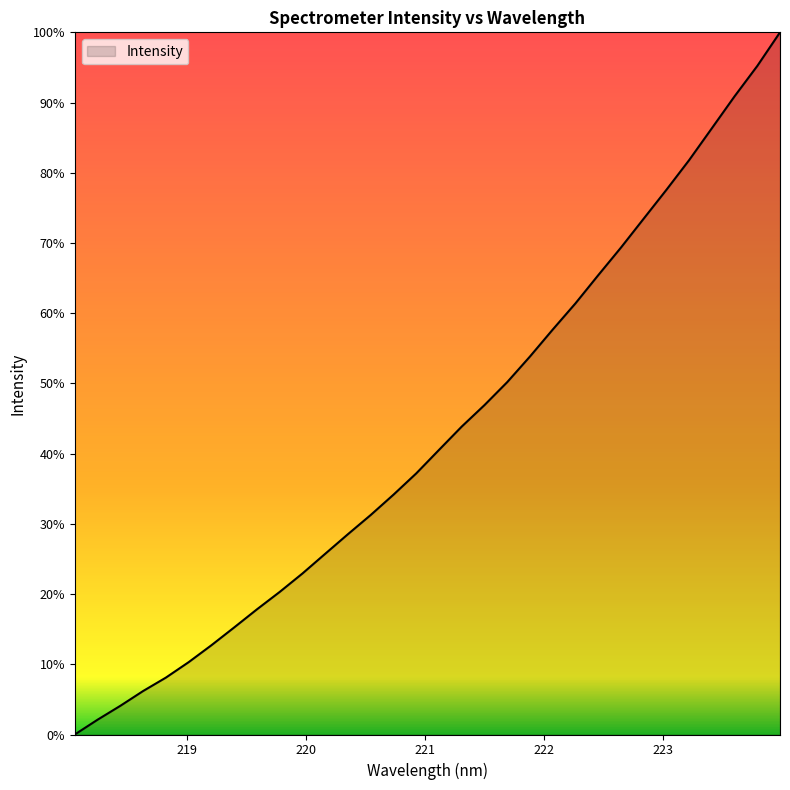

Reading left to right, transcribe all the data shown in this chart.

218.0596=2144.7	218.2508=2194.1	218.442=2240.5	218.6332=2290.0	218.8244=2334.8	219.0156=2386.5	219.2067=2443.0	219.3979=2502.6	219.589=2563.1	219.7801=2621.3	219.9712=2683.0	220.1623=2748.8	220.3533=2814.4	220.5444=2878.6	220.7354=2946.4	220.9264=3017.5	221.1174=3096.0	221.3083=3174.1	221.4993=3245.9	221.6902=3322.7	221.8812=3408.3	222.0721=3498.3	222.263=3585.9	222.4538=3679.9	222.6447=3772.3	222.8355=3868.9	223.0264=3965.4	223.2172=4064.7	223.408=4171.2	223.5987=4278.0	223.7895=4379.6	223.9802=4491.9